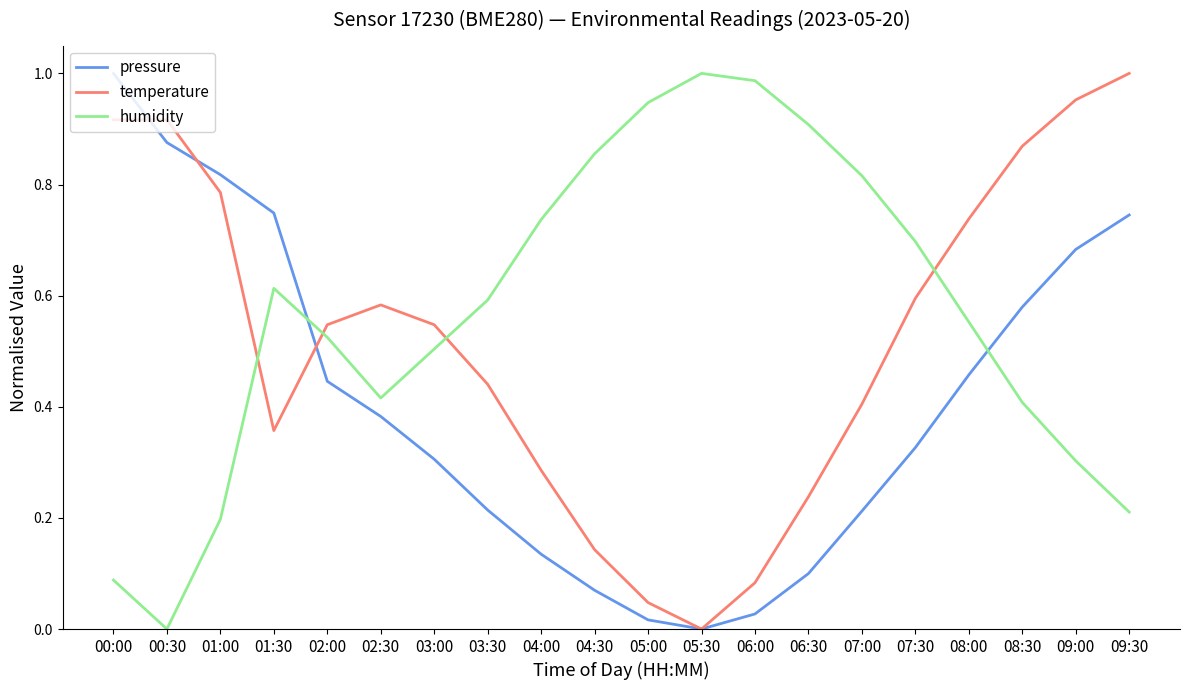

At 08:30, list the series in order from smallest to largest.

humidity, pressure, temperature